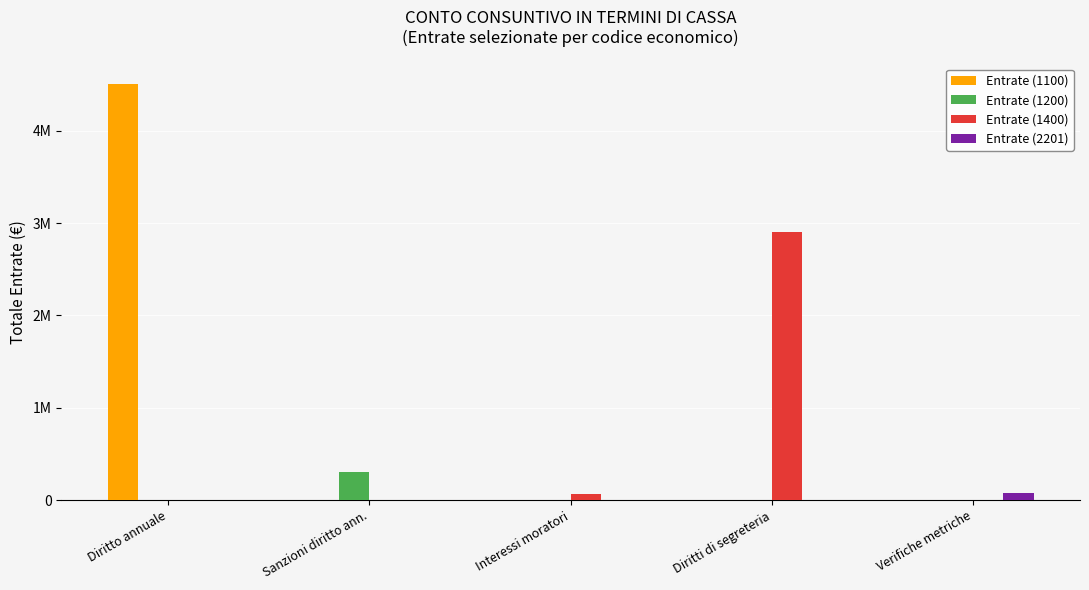

Reading left to right, list all the values displayed in this chart.

Entrate (1100): Diritto annuale=4500000	Sanzioni diritto ann.=0	Interessi moratori=0	Diritti di segreteria=0	Verifiche metriche=0
Entrate (1200): Diritto annuale=0	Sanzioni diritto ann.=300000	Interessi moratori=0	Diritti di segreteria=0	Verifiche metriche=0
Entrate (1400): Diritto annuale=0	Sanzioni diritto ann.=0	Interessi moratori=70000	Diritti di segreteria=2900000	Verifiche metriche=0
Entrate (2201): Diritto annuale=0	Sanzioni diritto ann.=0	Interessi moratori=0	Diritti di segreteria=0	Verifiche metriche=80000